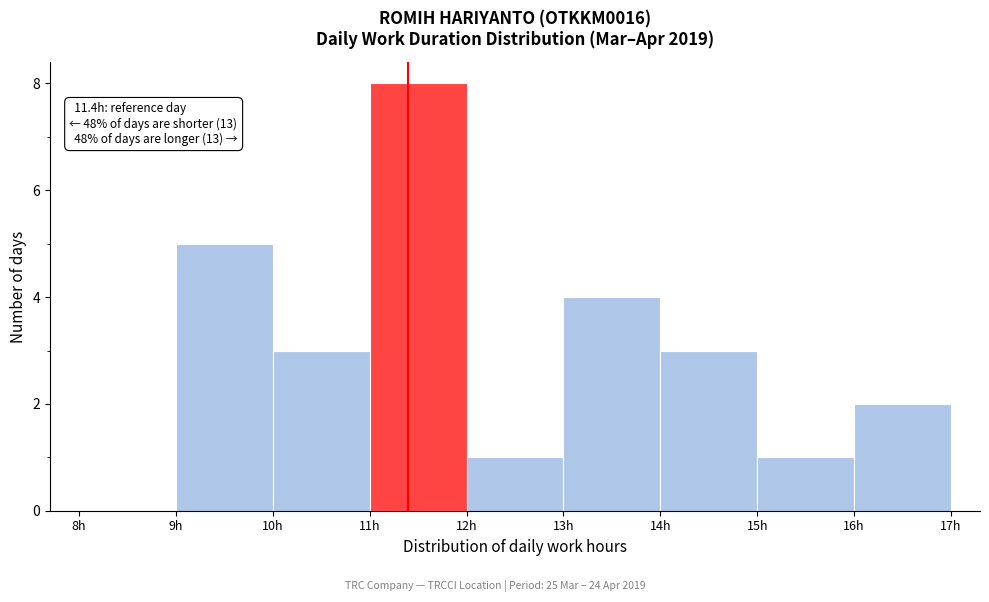

Which range on the x-axis has the tallest bar?

11 to 12